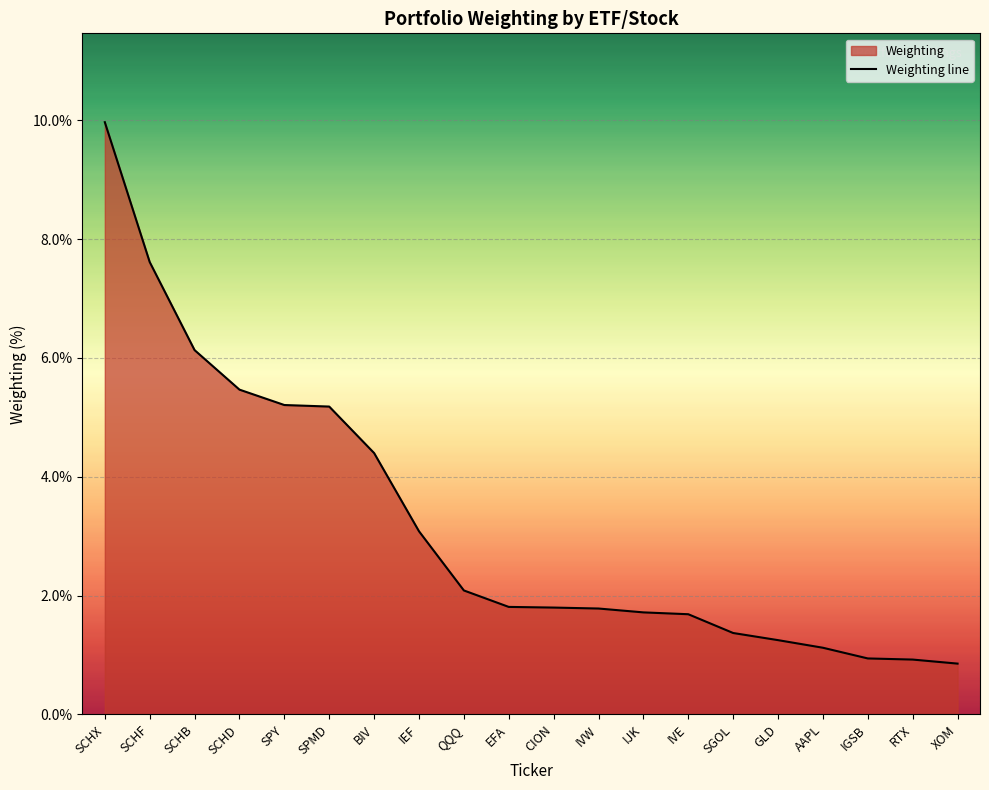

What is the maximum value shown in the chart?

10.0